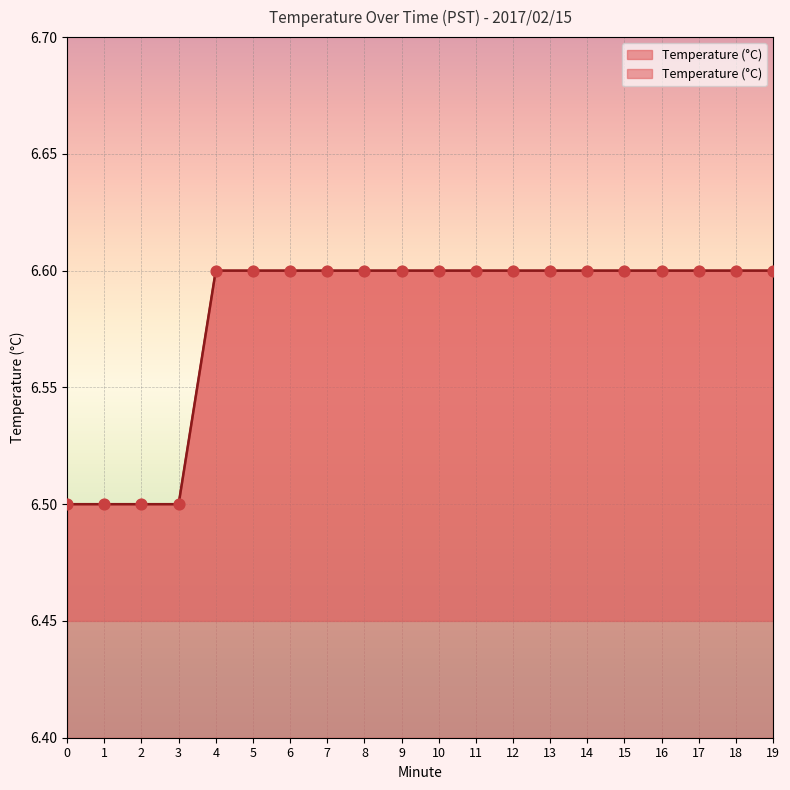

Between 10 and 7, which is larger?

10